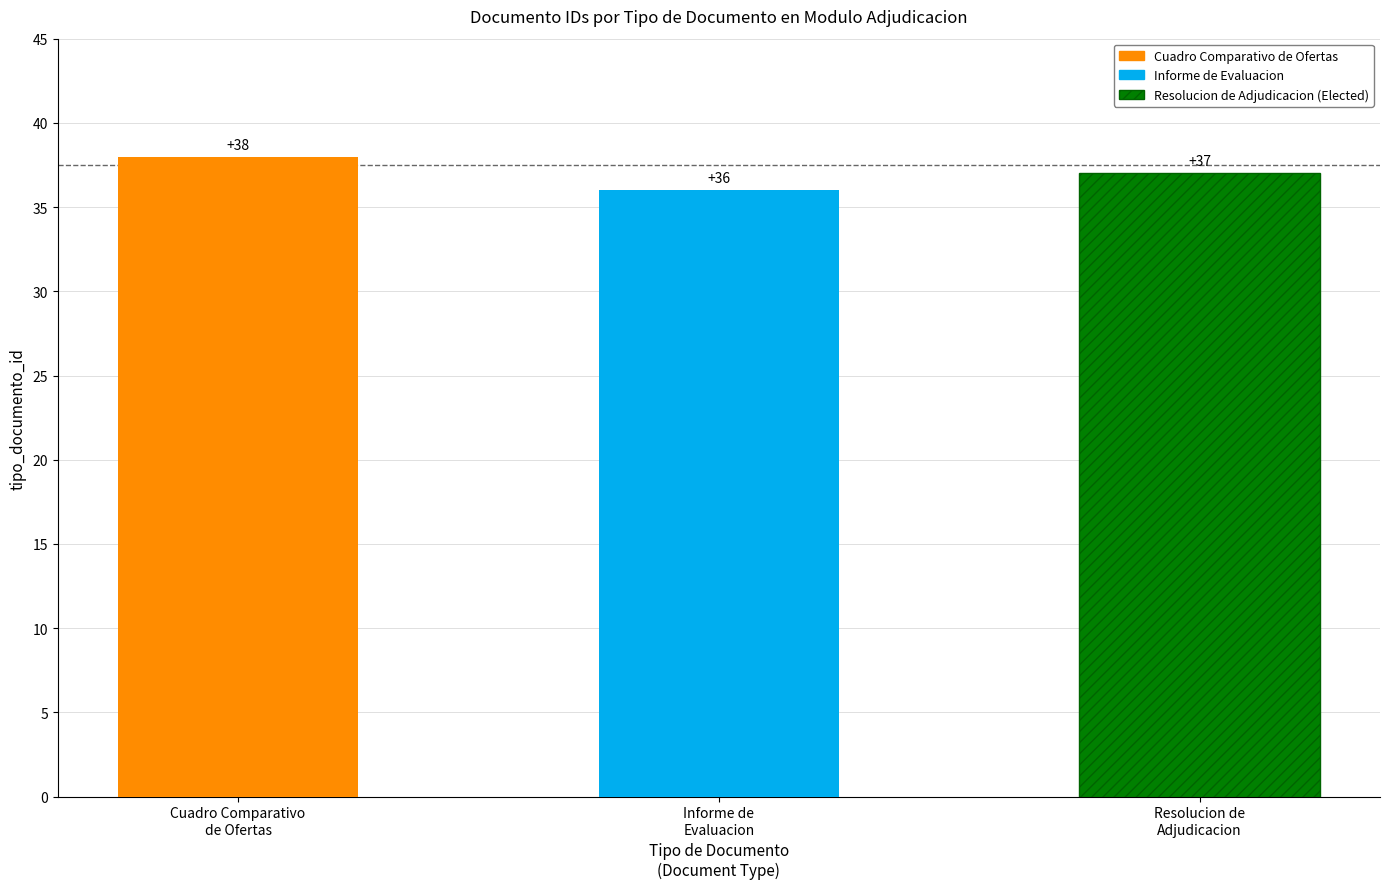

True or false: the data shows 37 at Resolucion de
Adjudicacion.

True